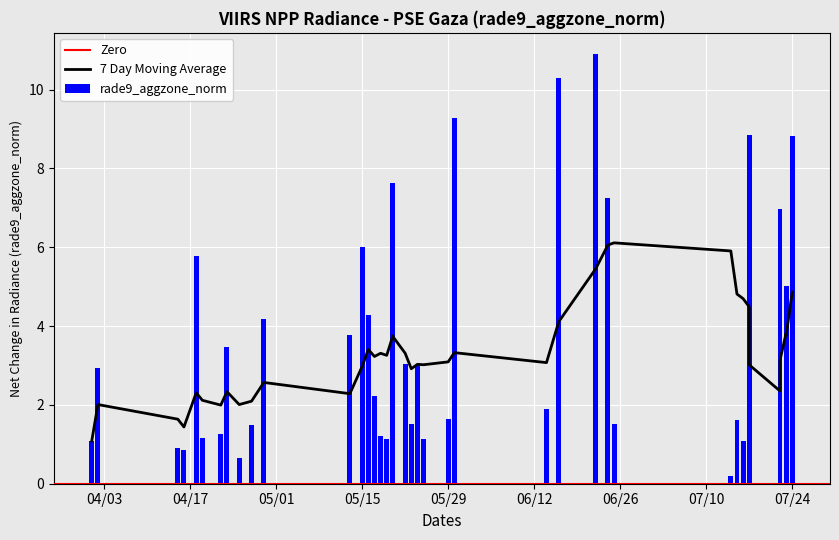

True or false: the data shows 2.5 at 20.

False